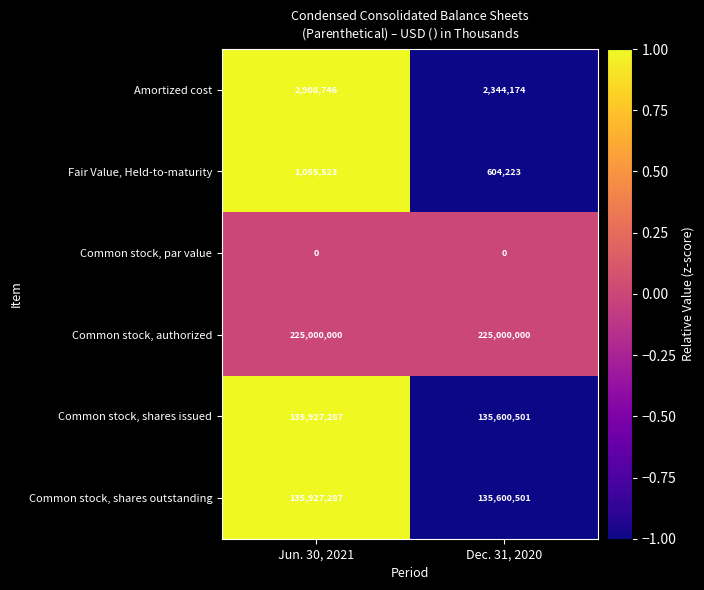

At which category is the sum across all series the highest?

Jun. 30, 2021